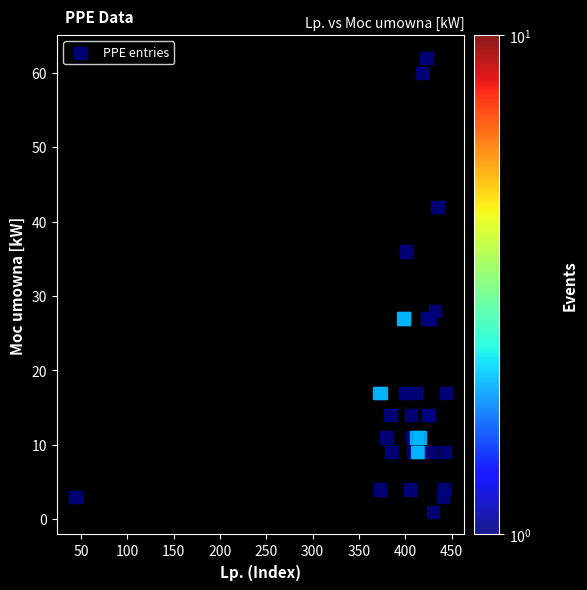

What Y value in the scatter plot is closest to 31?

28